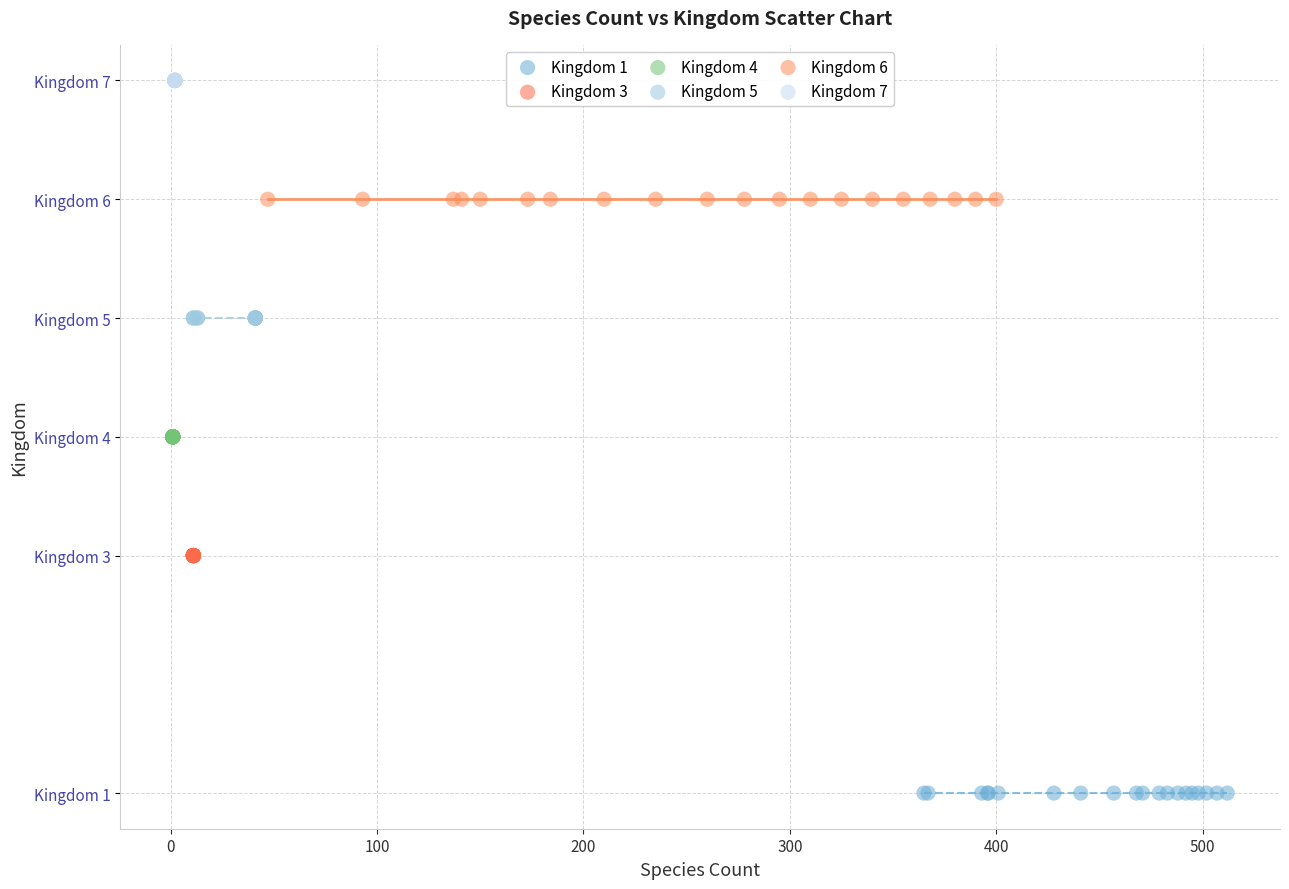

Which series reaches the minimum Y coordinate?

Kingdom 1